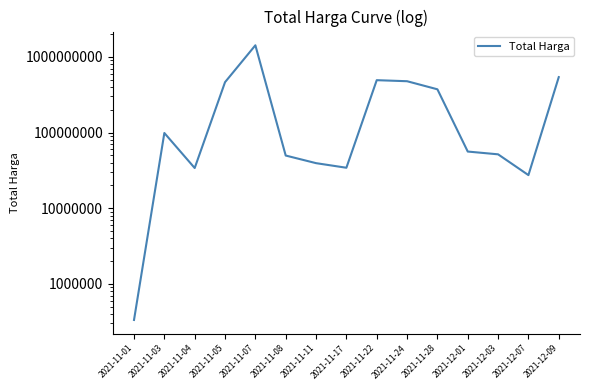

The value at 2021-12-03 is 32997643. True or false?

False